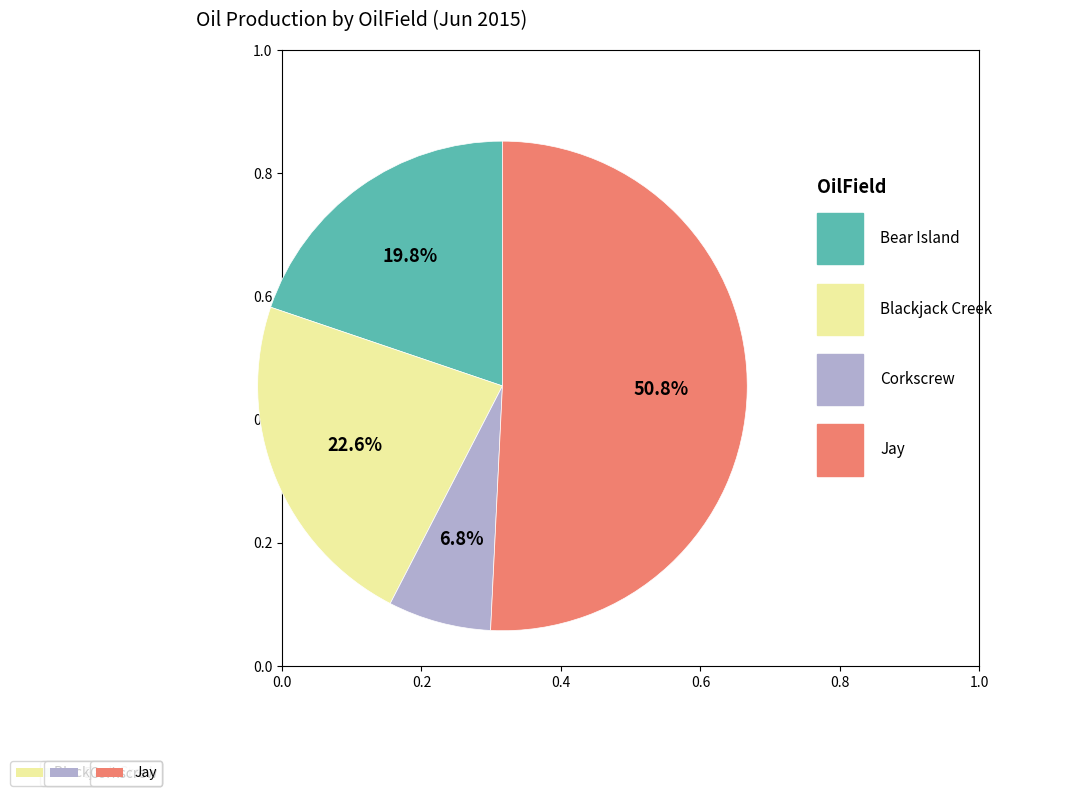

Count the number of slices in the pie.

4